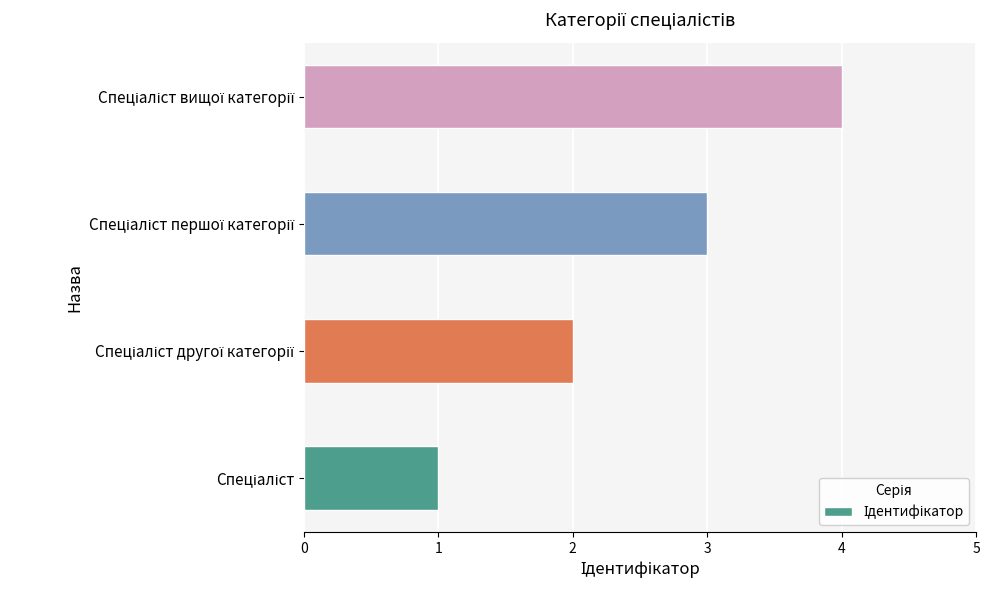

What is the greatest value displayed?

4